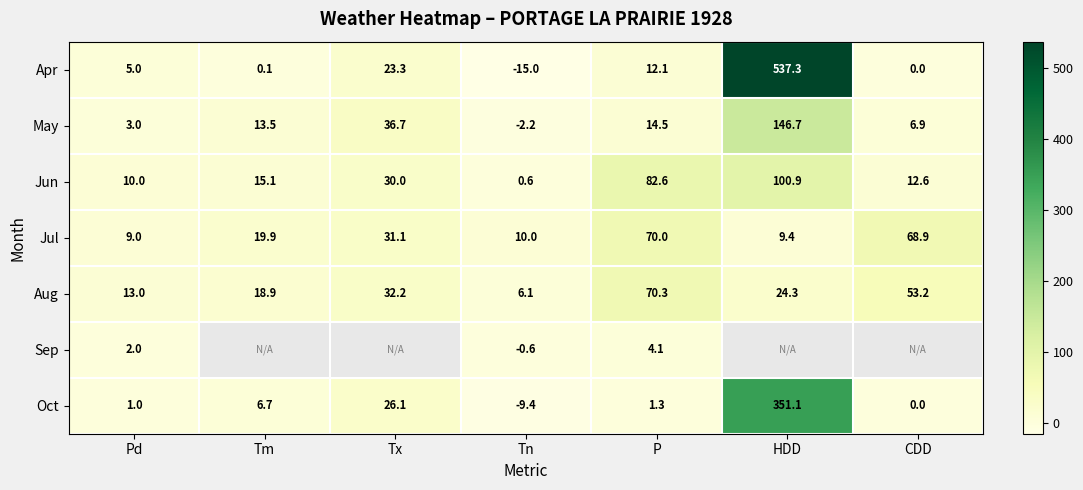

Rank the categories by Aug value from highest to lowest.

P, CDD, Tx, HDD, Tm, Pd, Tn